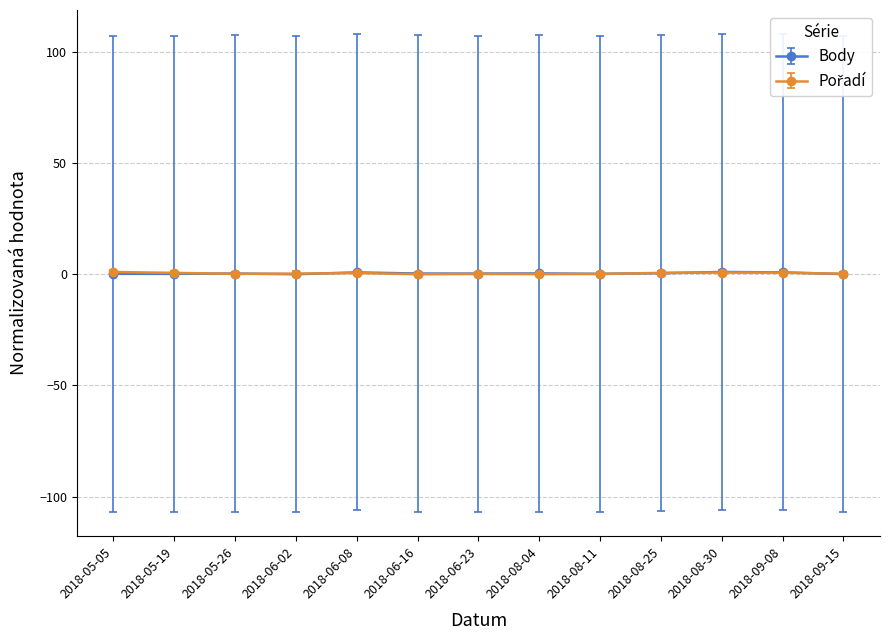

True or false: Body has a value of 0.1 at 2018-09-15.

True